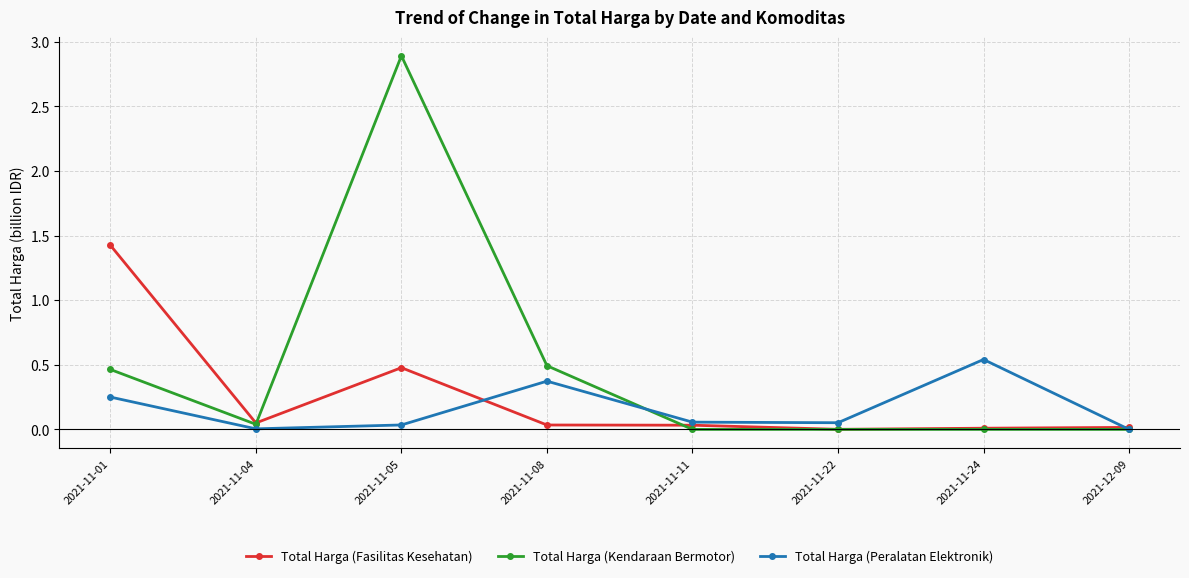

Which series has the largest total across all categories?

Total Harga (Kendaraan Bermotor)